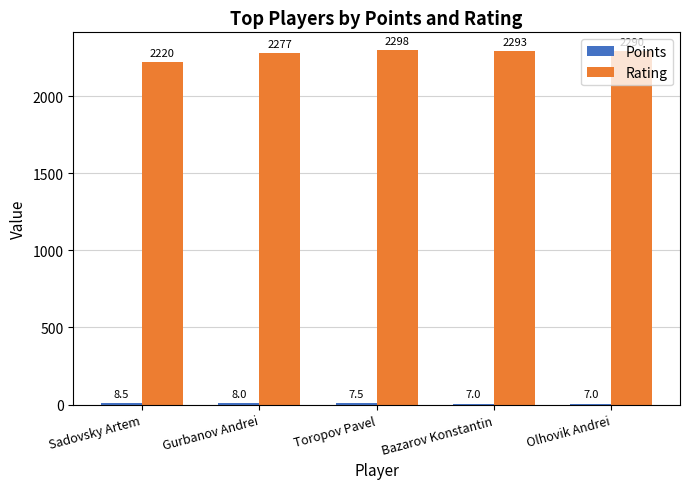

Between Gurbanov Andrei and Bazarov Konstantin, which series saw the biggest shift?

Rating